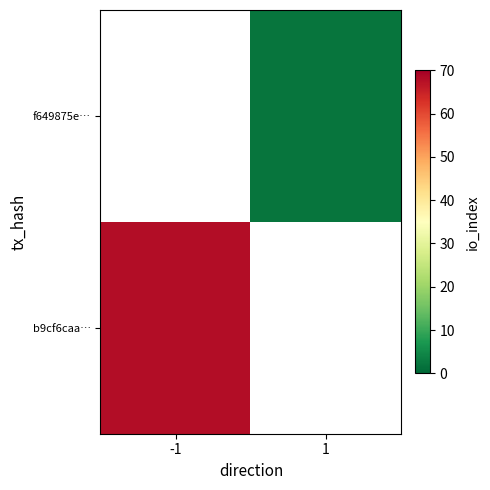

What is the greatest value displayed?

68.0